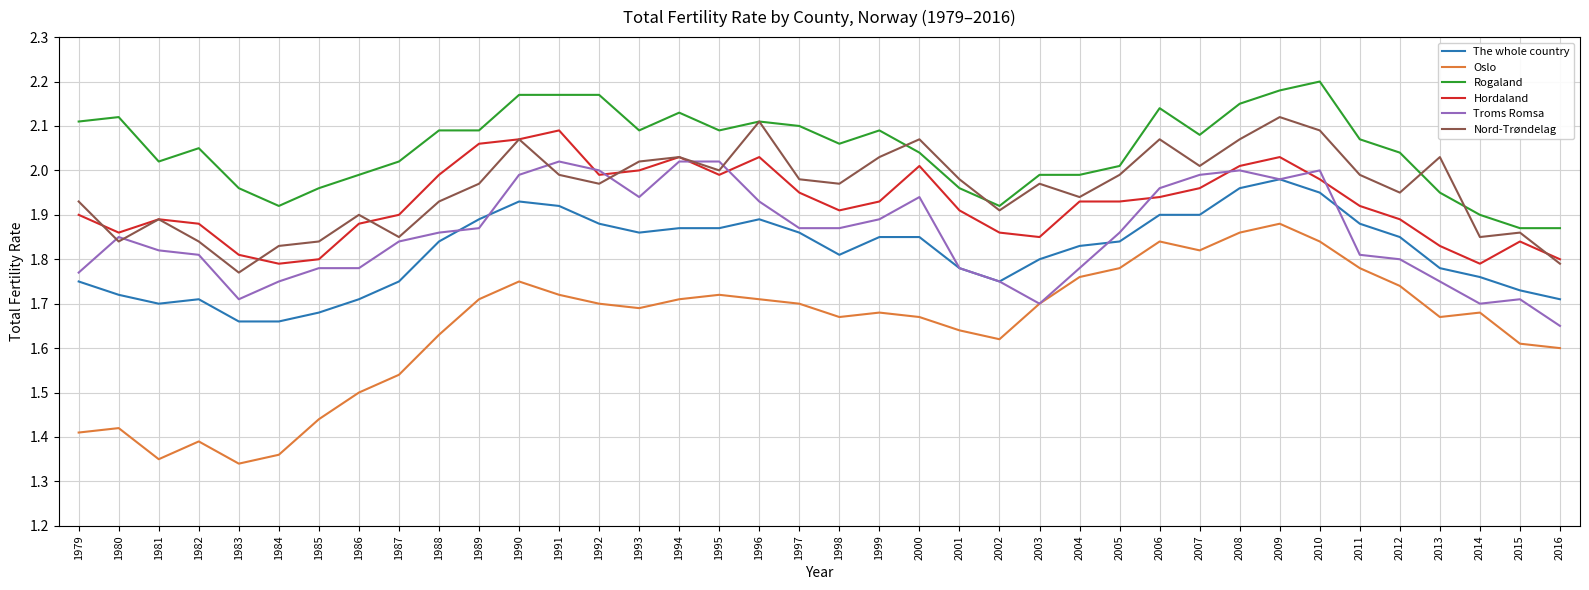

Which series has the largest total across all categories?

Rogaland